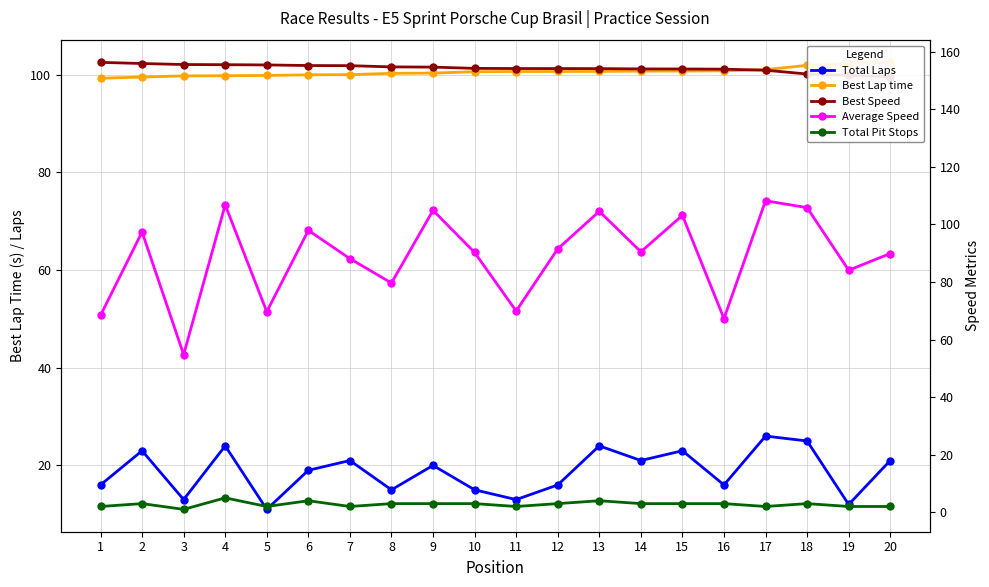

Reading left to right, extract all data points from this chart.

Total Laps: 16.0	23.0	13.0	24.0	11.0	19.0	21.0	15.0	20.0	15.0	13.0	16.0	24.0	21.0	23.0	16.0	26.0	25.0	12.0	21.0
Best Lap time: 99.2	99.5	99.7	99.7	99.8	99.9	100.0	100.2	100.3	100.6	100.6	100.6	100.6	100.7	100.7	100.8	101.0	101.9	102.2	102.5
Best Speed: 156.3	155.9	155.6	155.5	155.4	155.2	155.2	154.8	154.7	154.2	154.2	154.2	154.2	154.0	154.0	154.0	153.6	152.3	151.8	151.4
Average Speed: 68.4	97.4	54.8	106.8	69.7	97.9	88.1	79.7	104.9	90.3	69.9	91.5	104.6	90.5	103.2	67.3	108.2	105.8	84.1	89.9
Total Pit Stops: 2.0	3.0	1.0	5.0	2.0	4.0	2.0	3.0	3.0	3.0	2.0	3.0	4.0	3.0	3.0	3.0	2.0	3.0	2.0	2.0